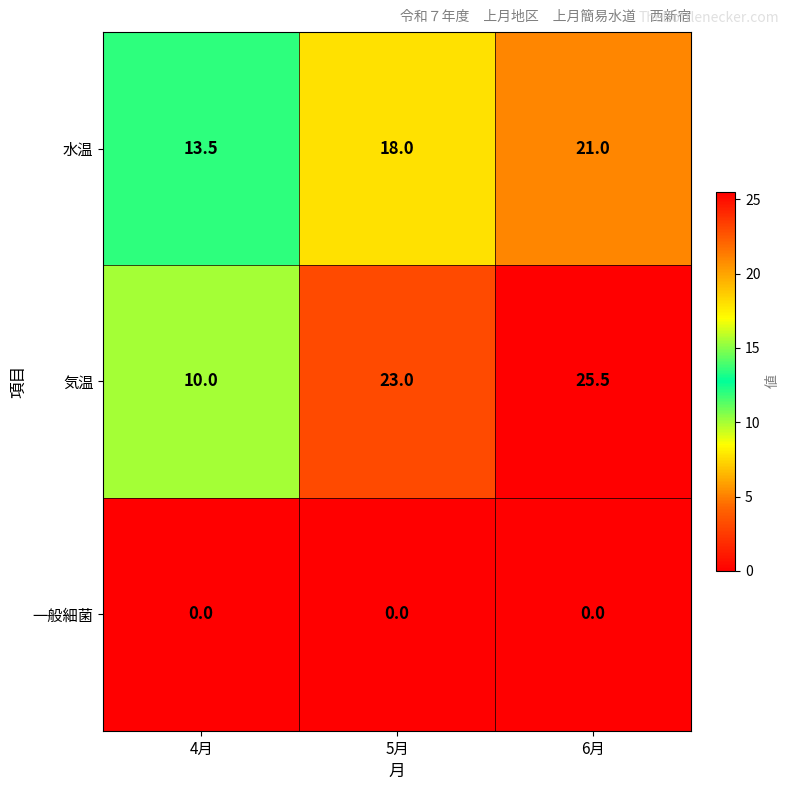

Which series has the widest spread of values?

気温